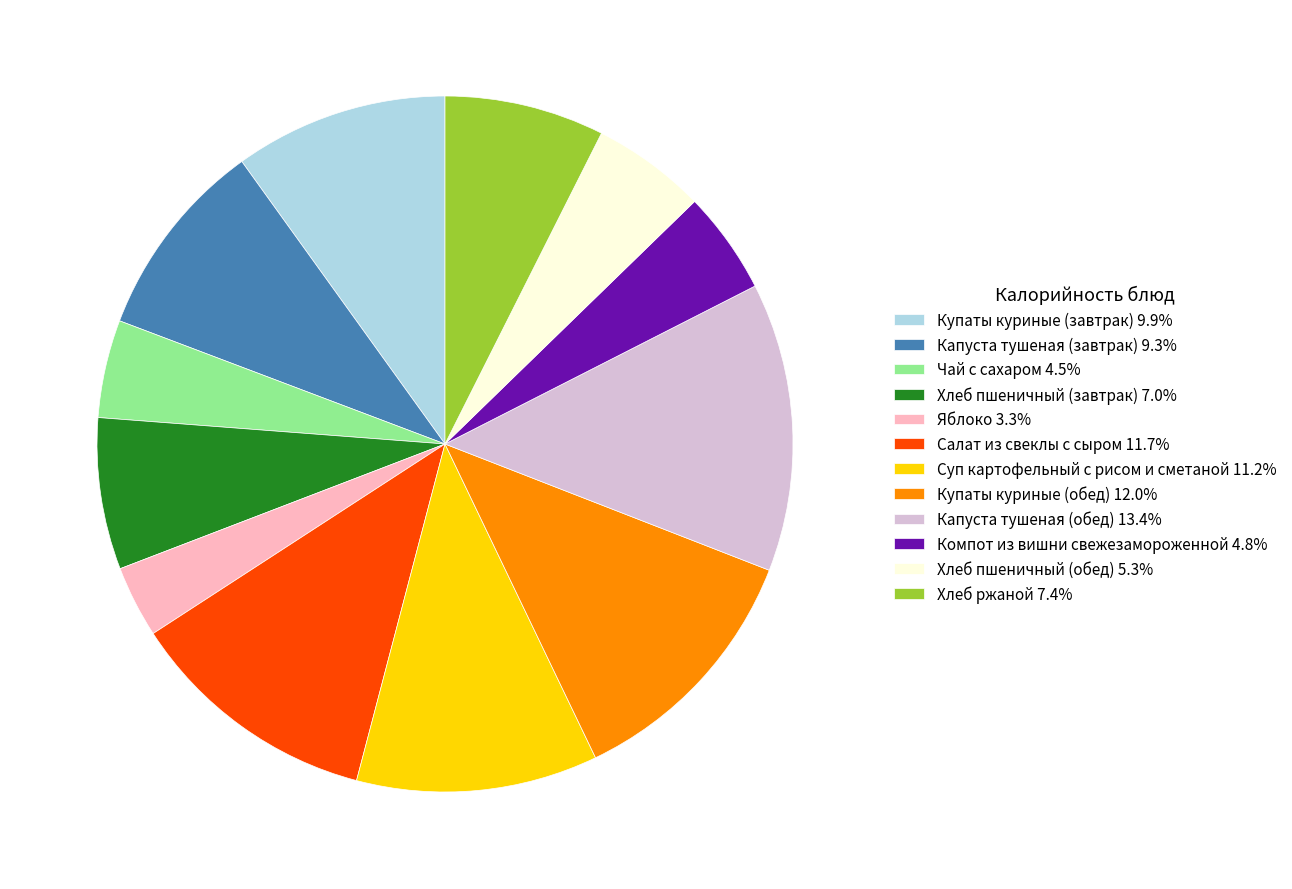

Which slice is the largest?

Капуста тушеная (обед)